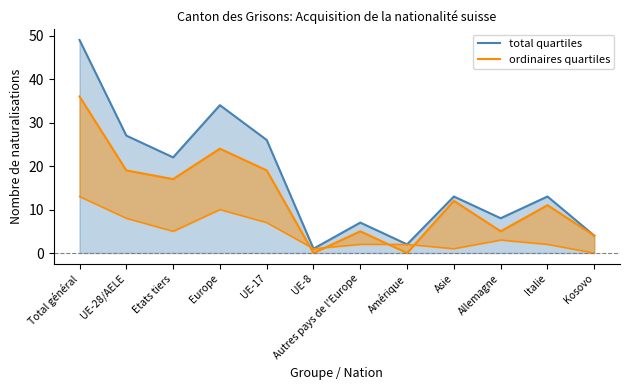

List the labels in order of total quartiles value, largest first.

Total général, Europe, UE-28/AELE, UE-17, Etats tiers, Asie, Italie, Allemagne, Autres pays de l'Europe, Kosovo, Amérique, UE-8